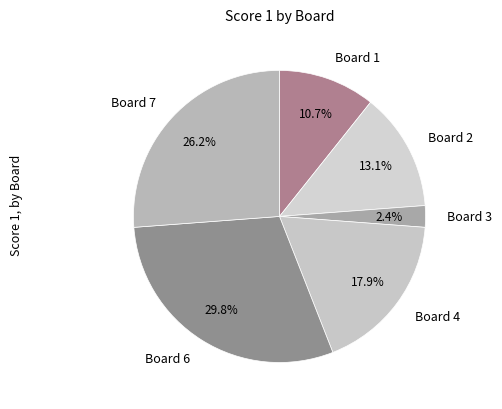

Rank the categories by value from highest to lowest.

Board 6, Board 7, Board 4, Board 2, Board 1, Board 3